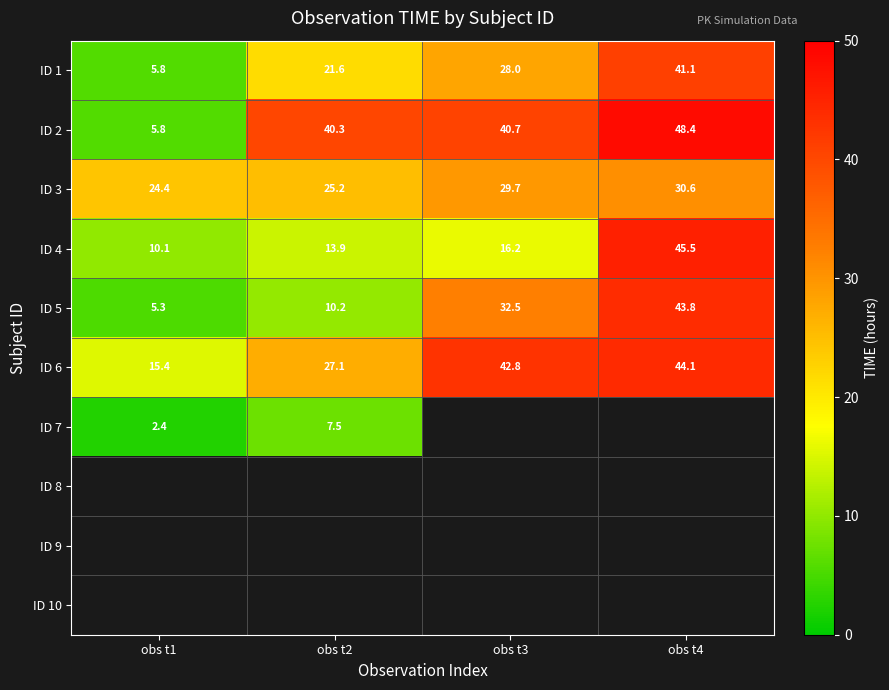

Is the value of ID 4 at obs t2 greater than the value of ID 1 at obs t4?

No